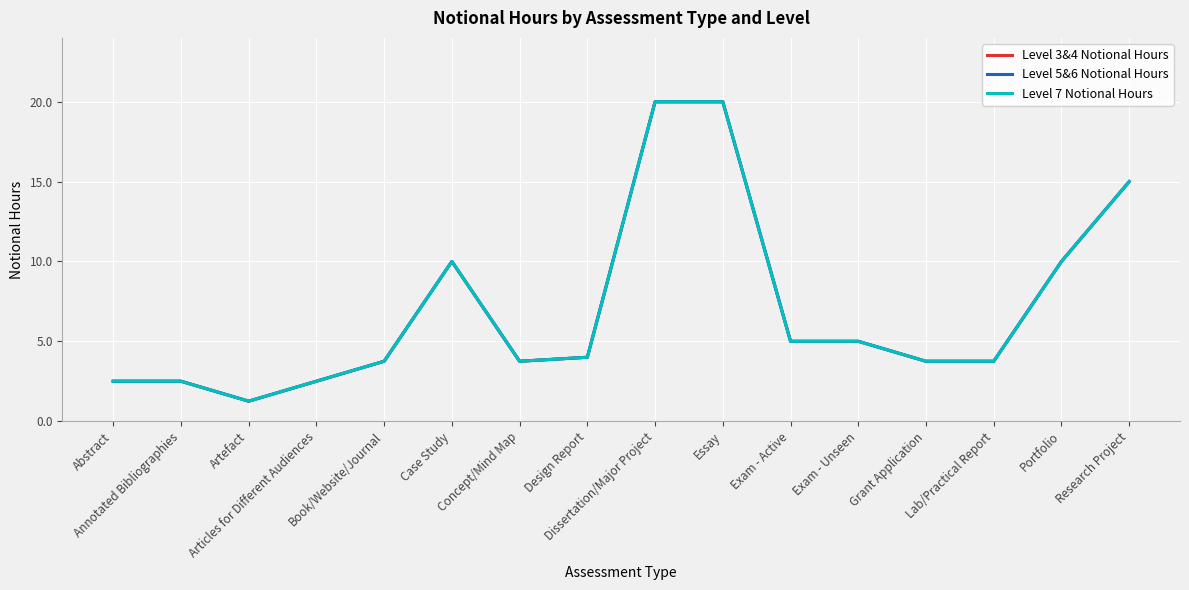

Where is the first local minimum for Level 7 Notional Hours?

Artefact